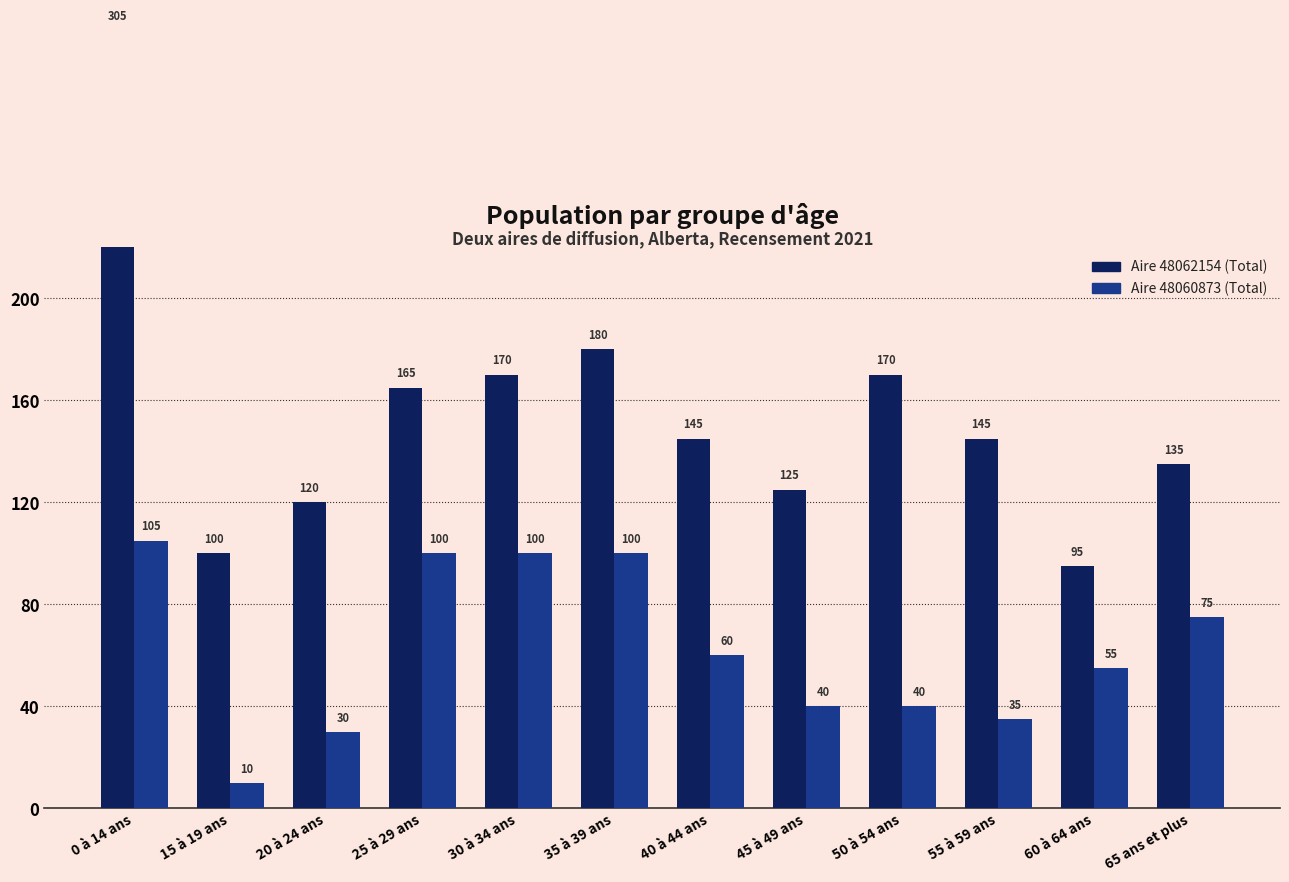

What is the label of the 7th bar from the left?

40 à 44 ans